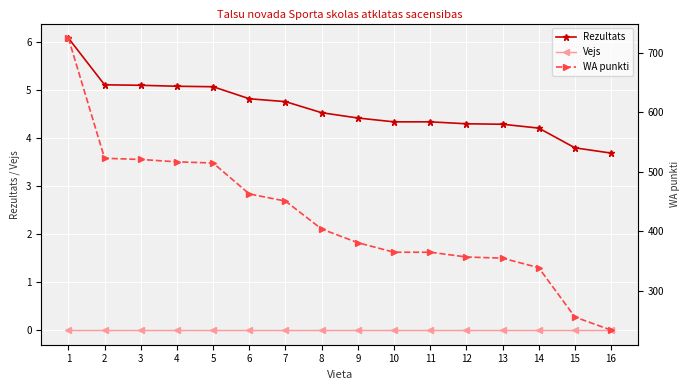

At how many categories does at least one series exceed 503?

5